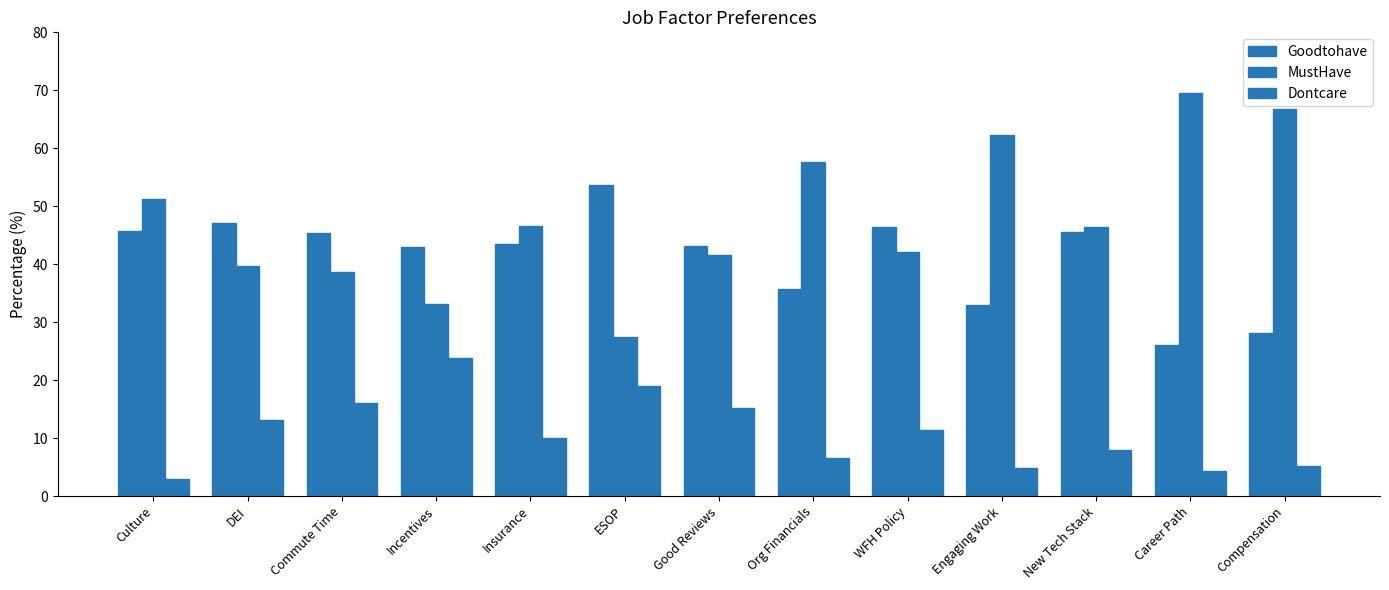

Reading right to left, list all the values displayed in this chart.

Goodtohave: Compensation=28.2	Career Path=26.1	New Tech Stack=45.6	Engaging Work=32.9	WFH Policy=46.5	Org Financials=35.7	Good Reviews=43.2	ESOP=53.6	Insurance=43.4	Incentives=43.0	Commute Time=45.4	DEI=47.1	Culture=45.7
MustHave: Compensation=66.7	Career Path=69.5	New Tech Stack=46.5	Engaging Work=62.3	WFH Policy=42.1	Org Financials=57.7	Good Reviews=41.6	ESOP=27.4	Insurance=46.6	Incentives=33.2	Commute Time=38.6	DEI=39.7	Culture=51.3
Dontcare: Compensation=5.1	Career Path=4.4	New Tech Stack=7.9	Engaging Work=4.8	WFH Policy=11.4	Org Financials=6.5	Good Reviews=15.2	ESOP=18.9	Insurance=10.0	Incentives=23.8	Commute Time=16.1	DEI=13.2	Culture=3.0